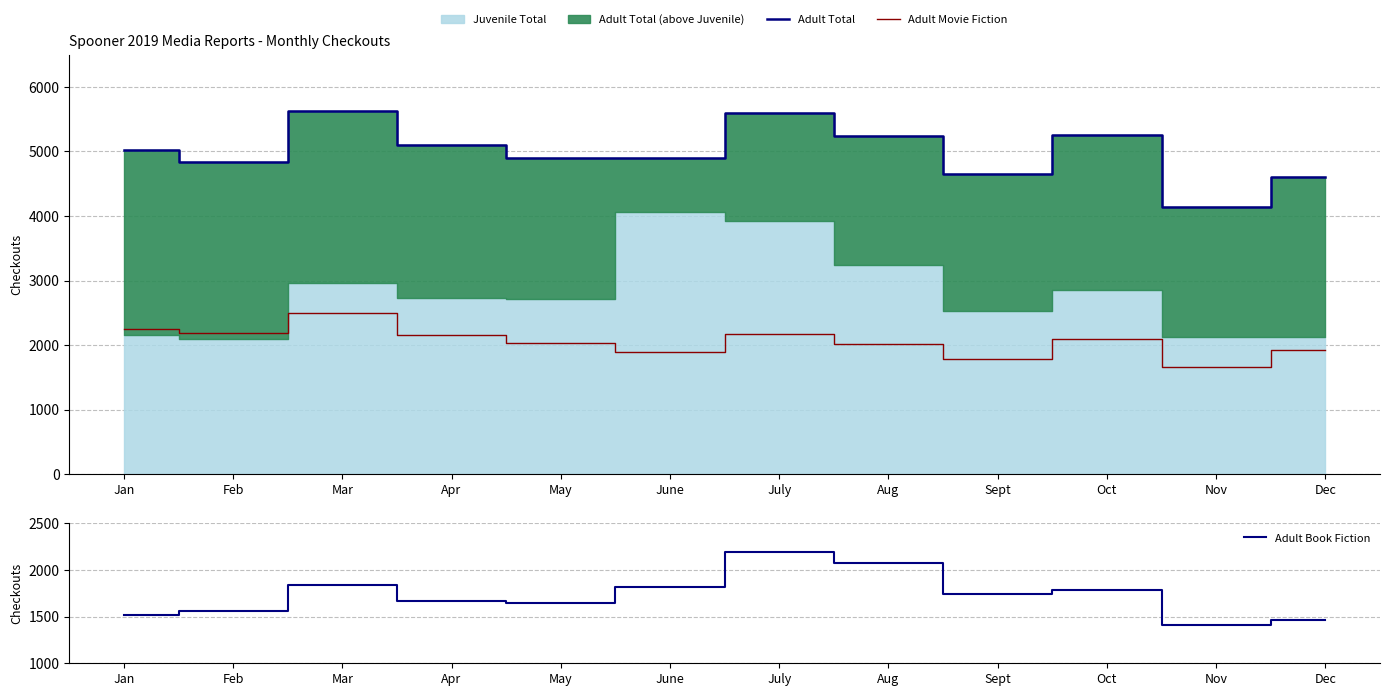

What is the difference between the maximum and minimum values in the Adult Book Fiction series?

781